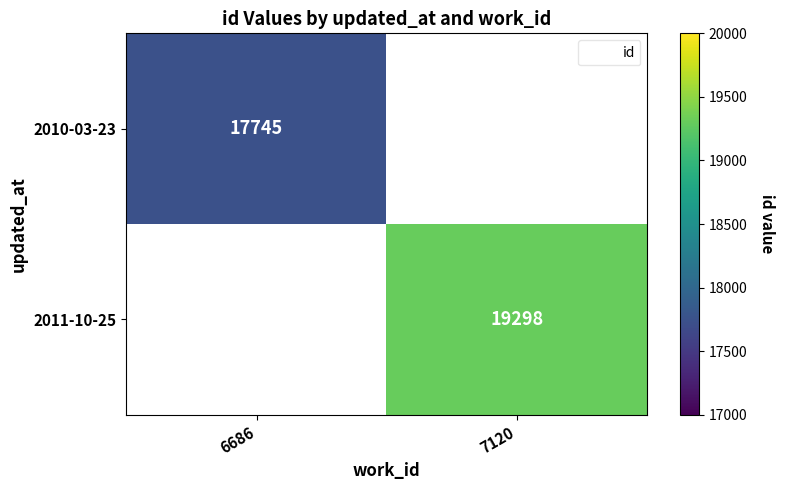

At which label does 2011-10-25 reach its minimum?

6686